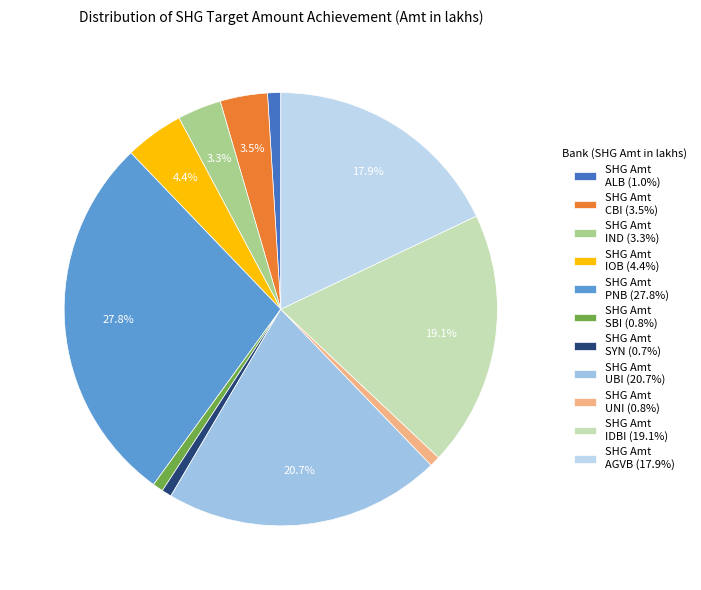

To the nearest percent, what is the average slice percentage?

9%